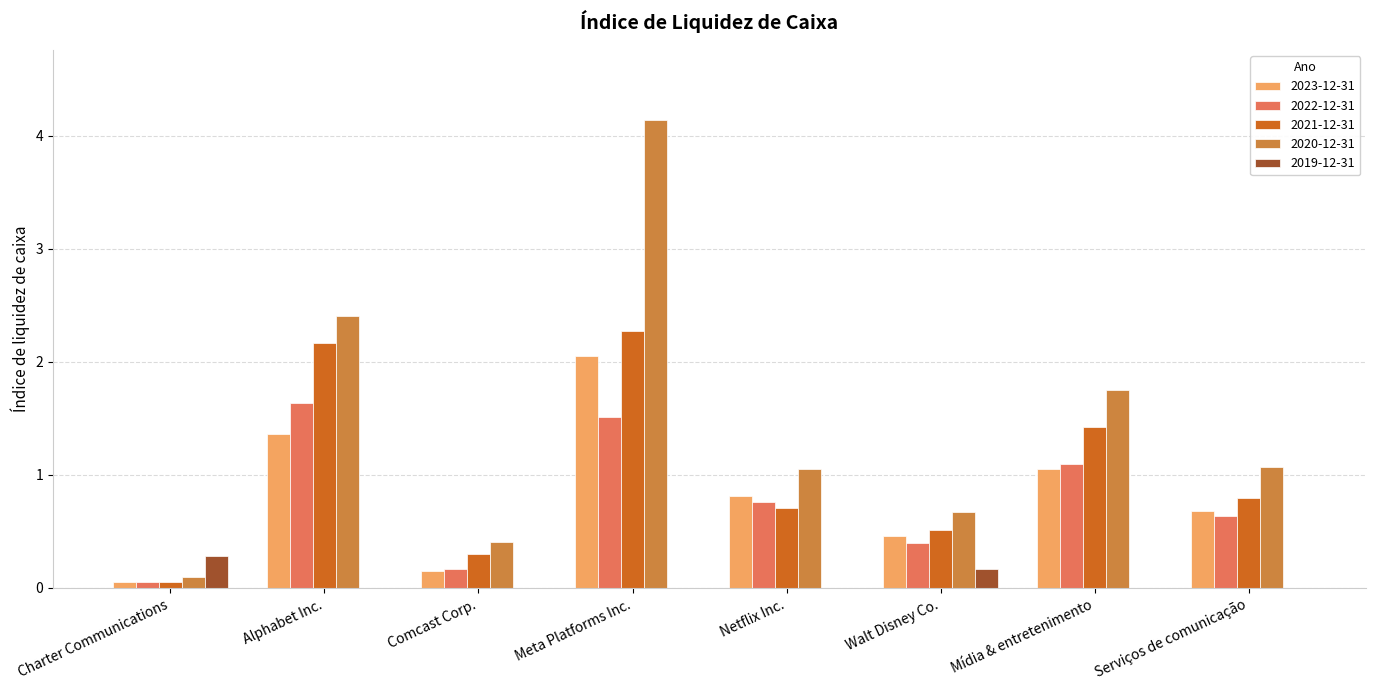

Does the chart contain stacked bars?

No